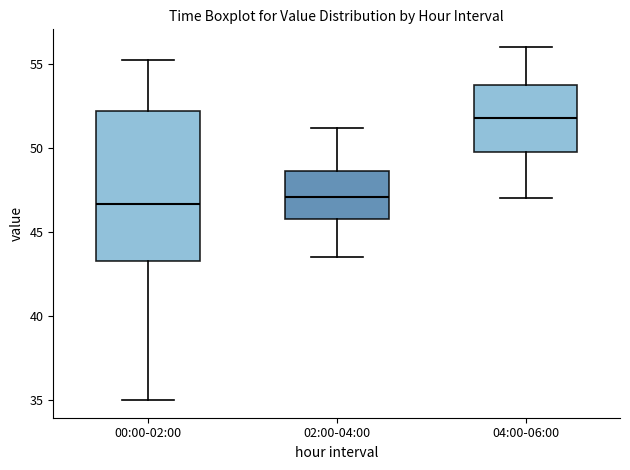

Reading left to right, transcribe this box plot: for each box, give where its median line is, the range the box spans, and where its two whiskers end, as read against the y-axis. The values are not printed on the chart, so give them approximately, as read against the axis.

00:00-02:00: median 46.5, box 43.5 to 52.0, whiskers 35.0 to 55.5
02:00-04:00: median 47.0, box 46.0 to 48.5, whiskers 43.5 to 51.0
04:00-06:00: median 52.0, box 50.0 to 54.0, whiskers 47.0 to 56.0